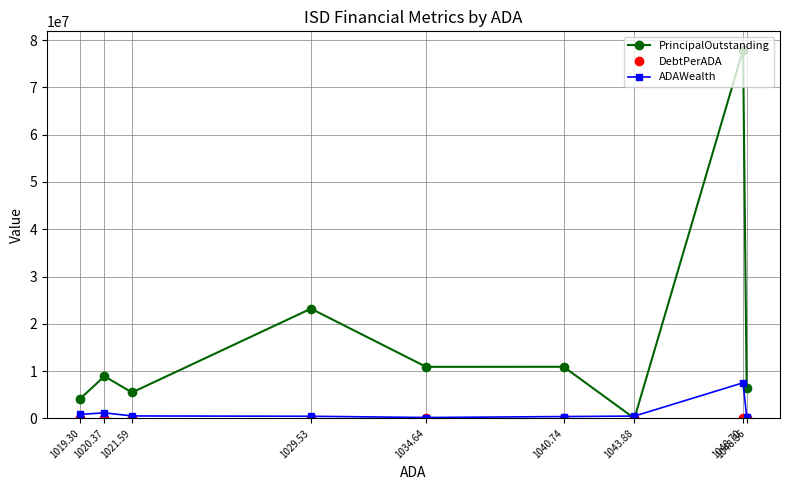

Reading right to left, transcribe all the data shown in this chart.

PrincipalOutstanding: 1019.30=4195000.0	1020.37=8910000.0	1021.59=5476000.0	1029.53=23200000.0	1034.64=10900000.0	1040.74=10912000.0	1043.88=0.0	1048.70=77960000.0	1048.86=6435000.0
DebtPerADA: 1019.30=4115.6	1020.37=8732.1	1021.59=5360.3	1029.53=22534.6	1034.64=10535.1	1040.74=10484.8	1043.88=0.0	1048.70=74339.7	1048.86=6135.2
ADAWealth: 1019.30=844791.0	1020.37=1172791.5	1021.59=512699.8	1029.53=445233.5	1034.64=183630.5	1040.74=385302.5	1043.88=486390.1	1048.70=7525863.1	1048.86=303516.6